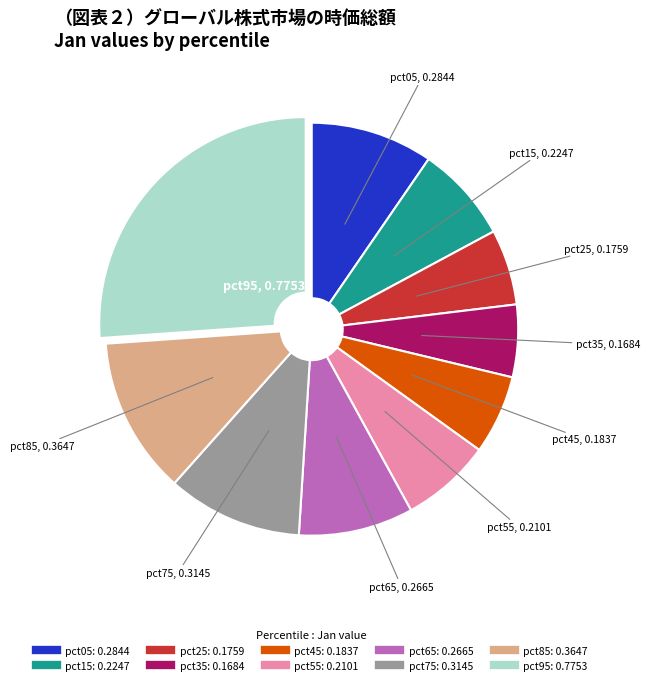

Between pct65 and pct35, which is larger?

pct65